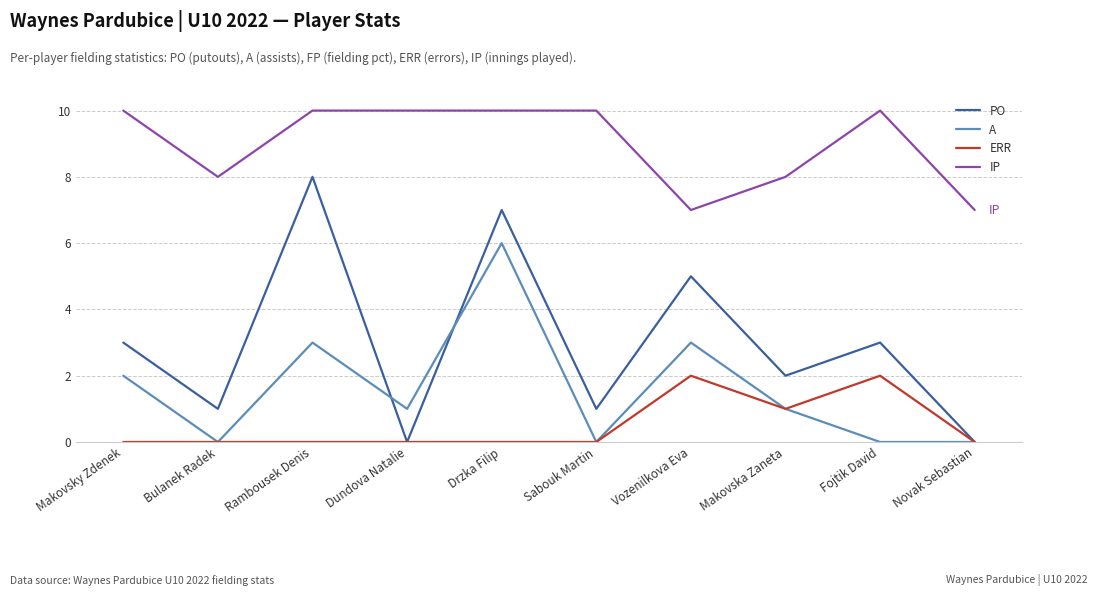

What is the difference between the second highest and second lowest values in the PO series?

7